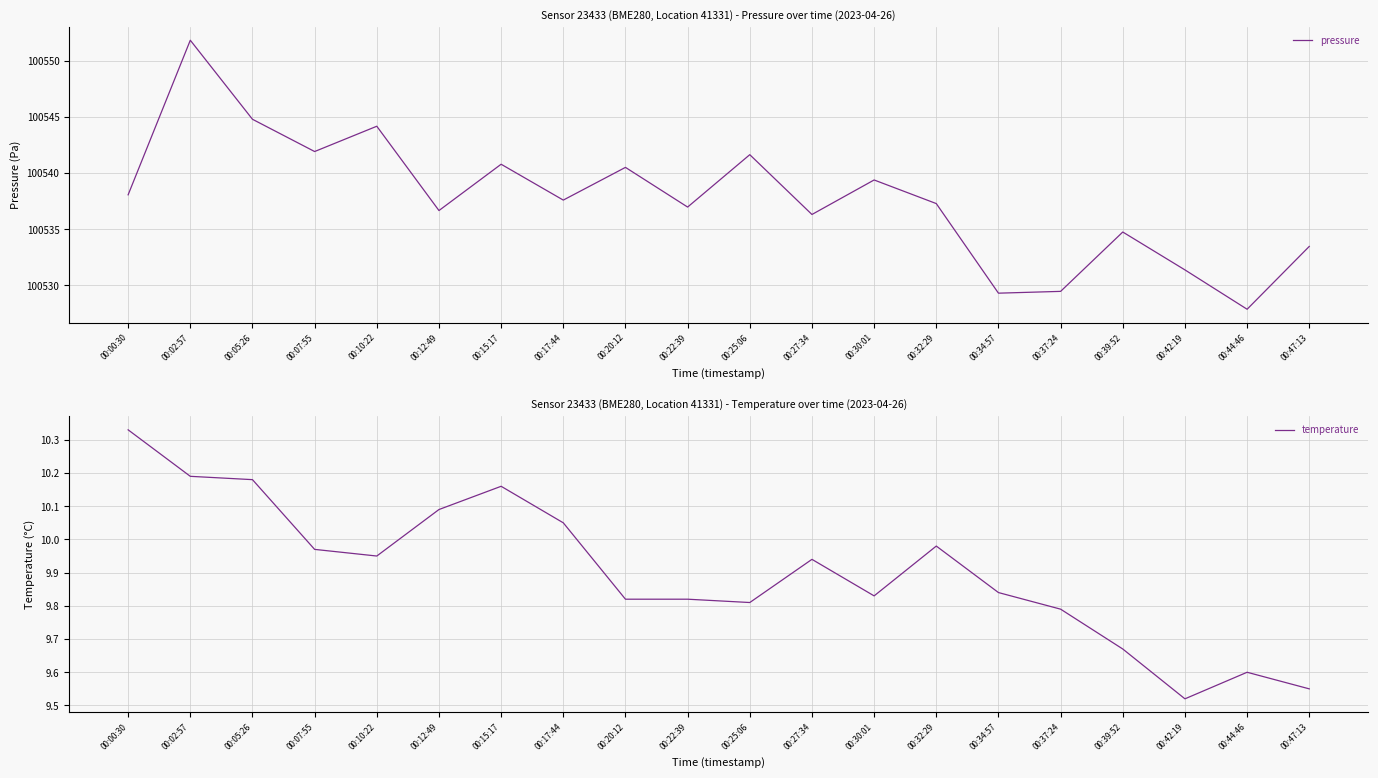

List the series in order of their peak value, highest first.

pressure, temperature